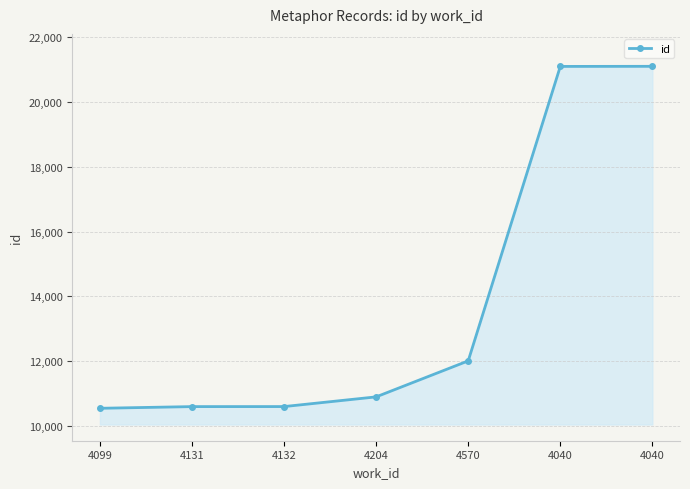

What is the label of the 1st point from the left?

4099